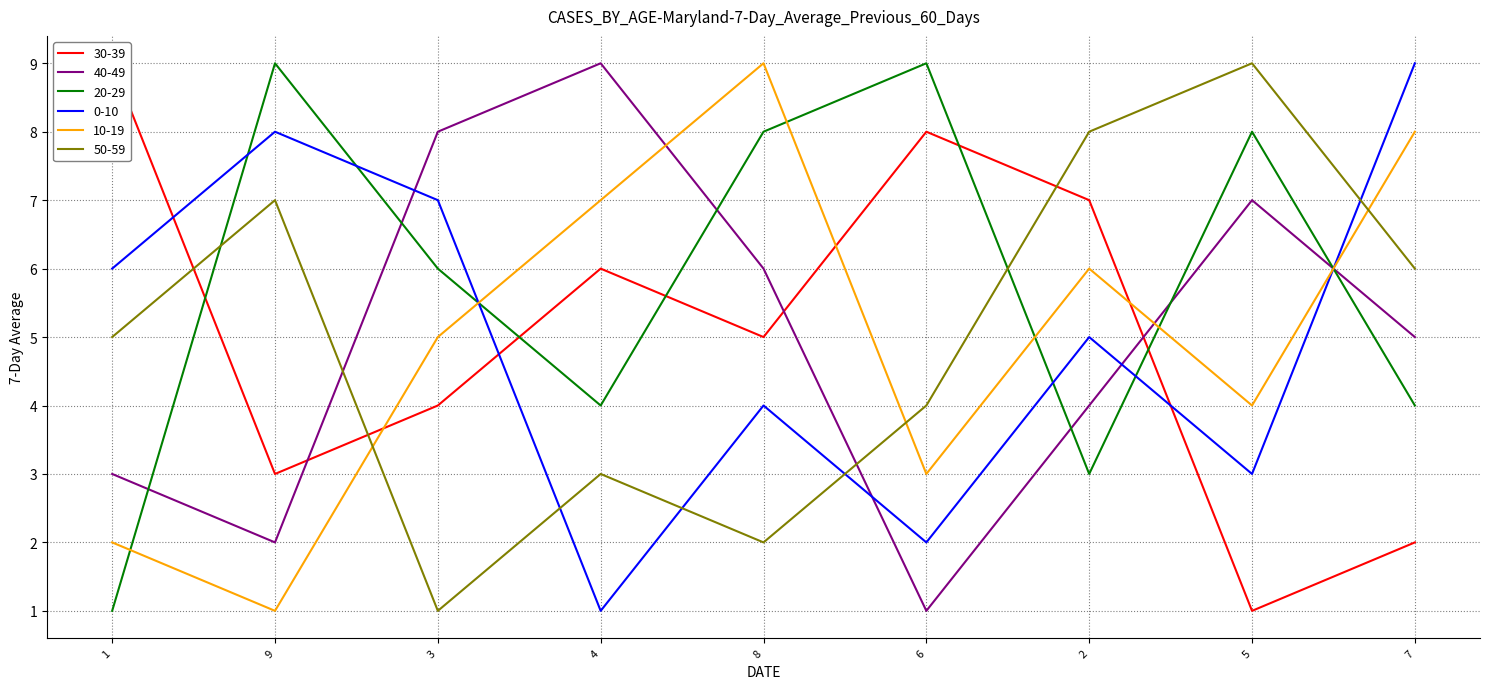

True or false: col_4 has a value of 7 at 2.

True